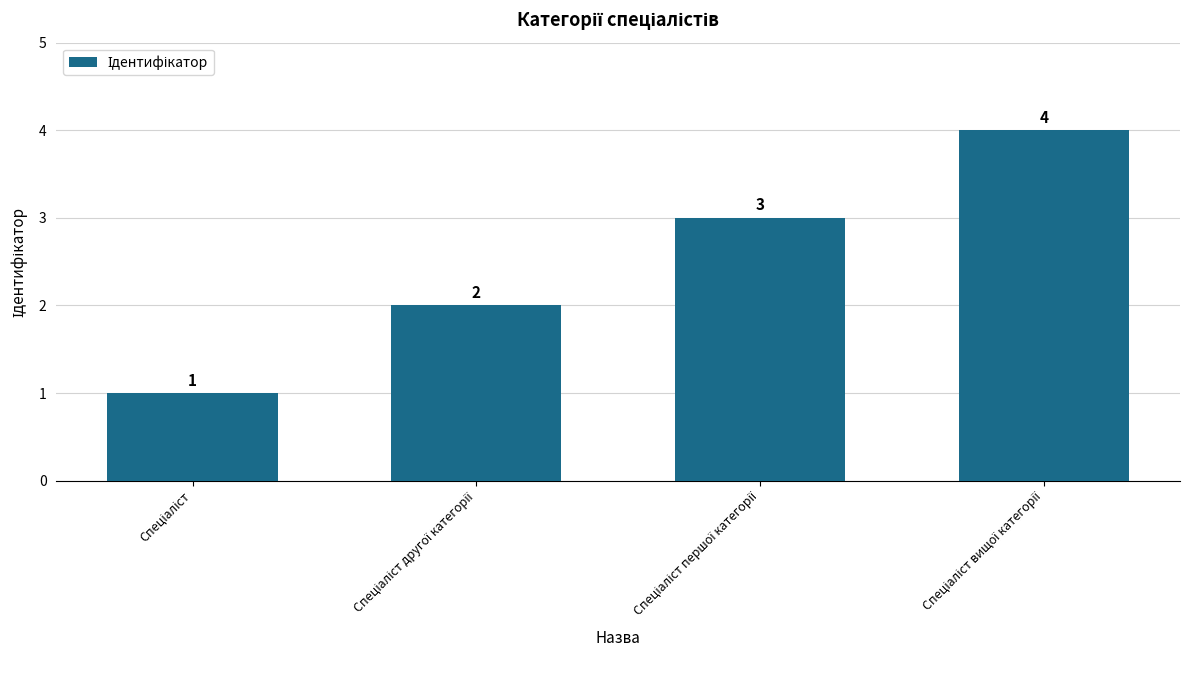

What is the maximum value shown in the chart?

4